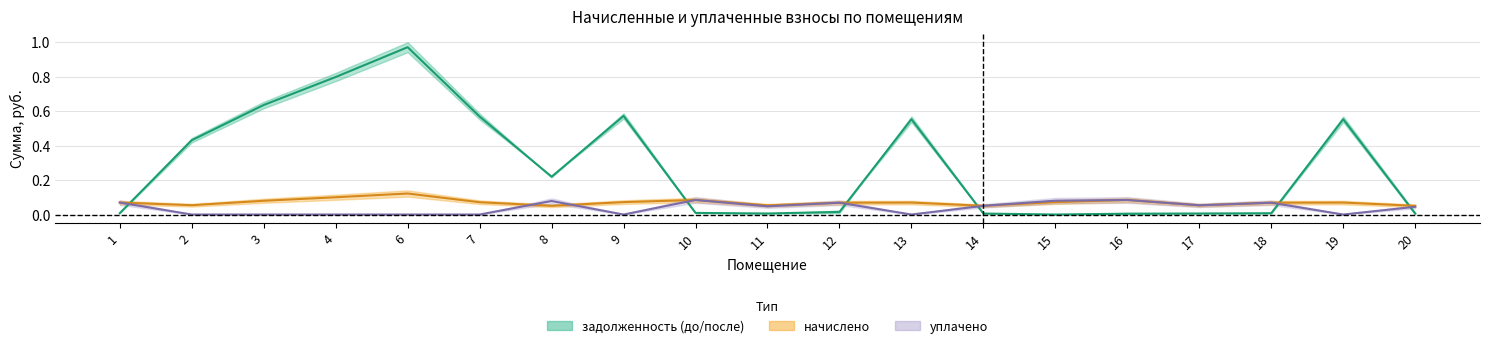

Which category has the lowest value in the начислено series?

8